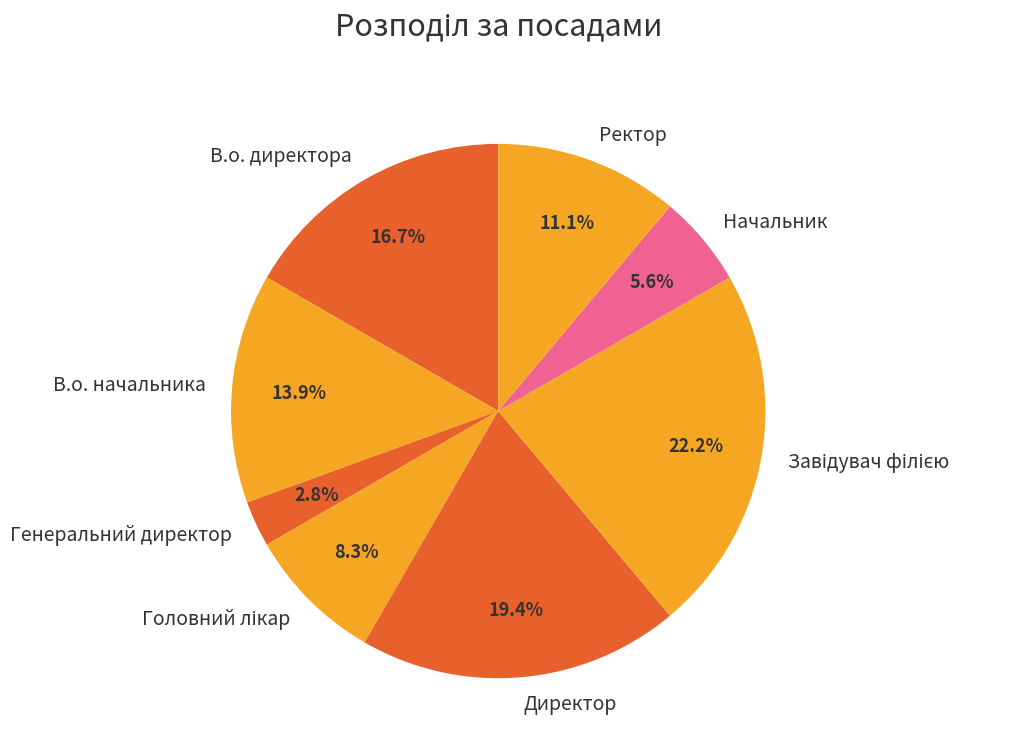

How many segments does this pie chart have?

8